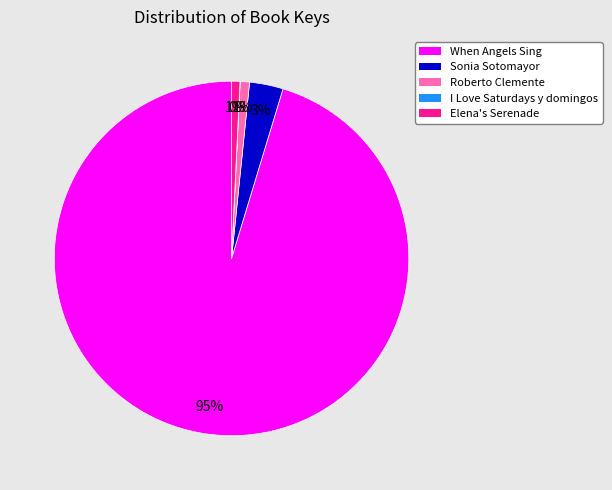

Is there a majority slice in this chart?

Yes